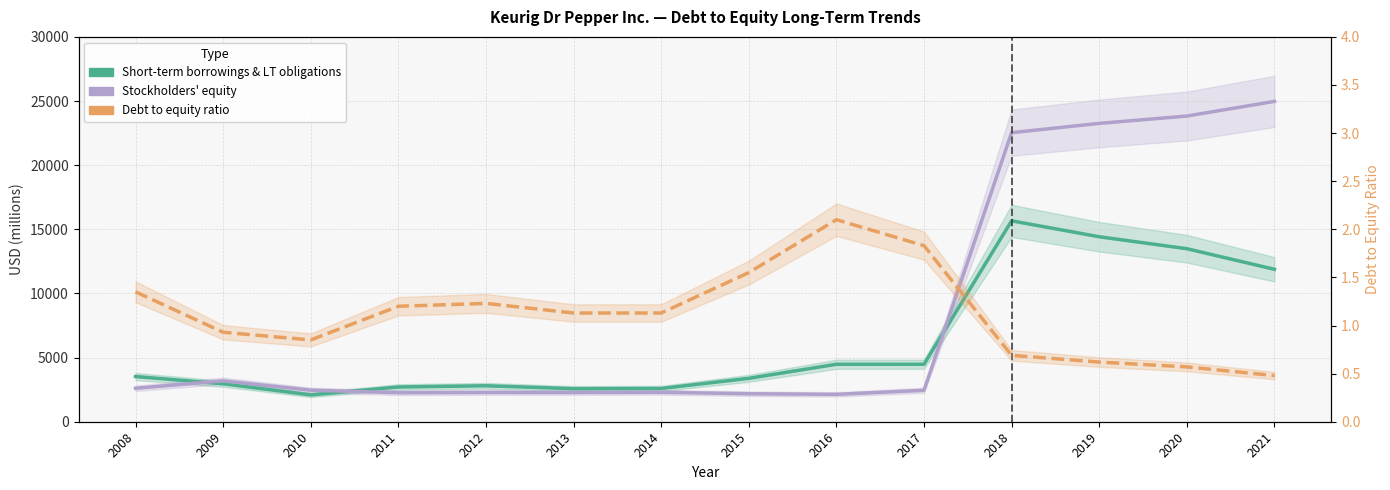

Where do Short-term borrowings & LT obligations and Stockholders equity first cross each other?

2008 and 2009